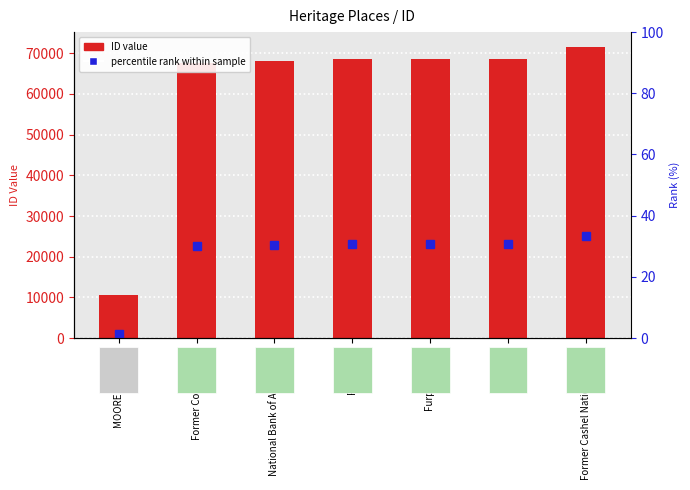

Which label corresponds to the smallest value in the chart?

MOORE COTTAGE